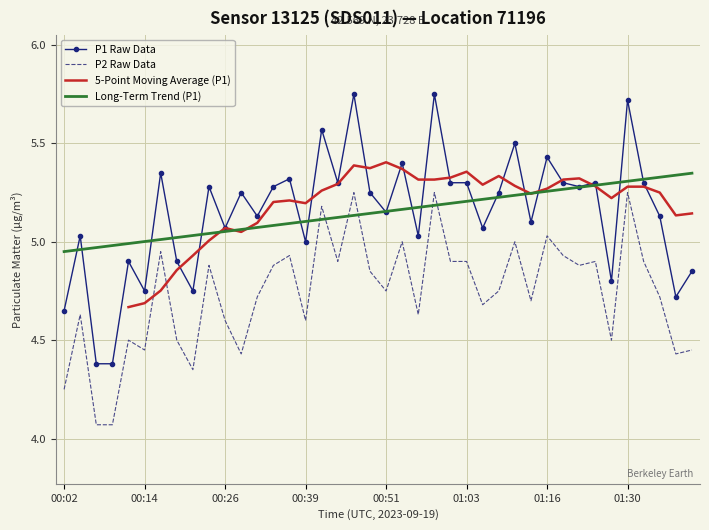

At which label does P2 reach its minimum?

00:07